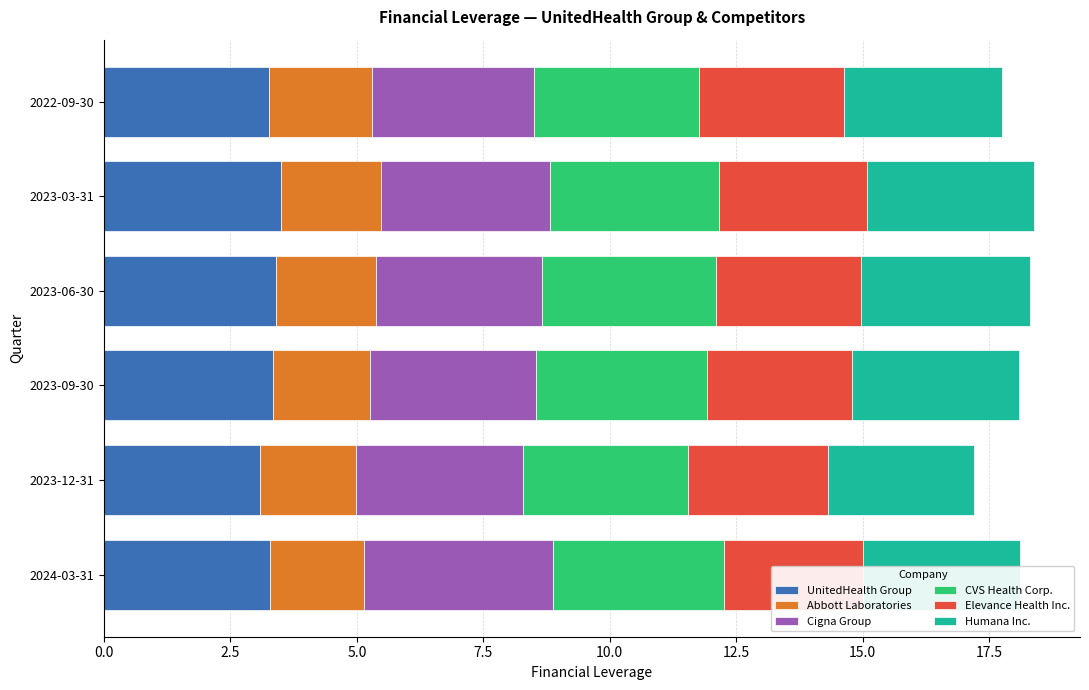

What are all the series names shown in the legend?

UnitedHealth Group, Abbott Laboratories, Cigna Group, CVS Health Corp., Elevance Health Inc., Humana Inc.